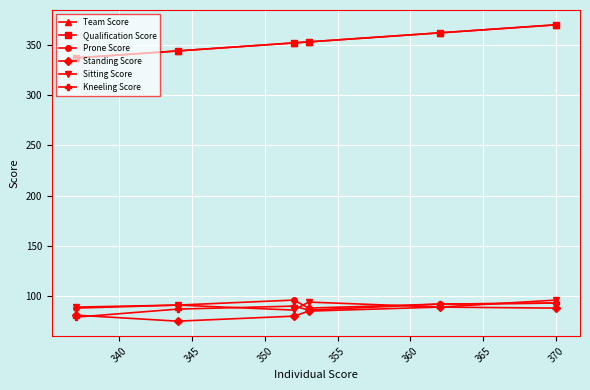

Is this an area chart (filled region under the line)?

No